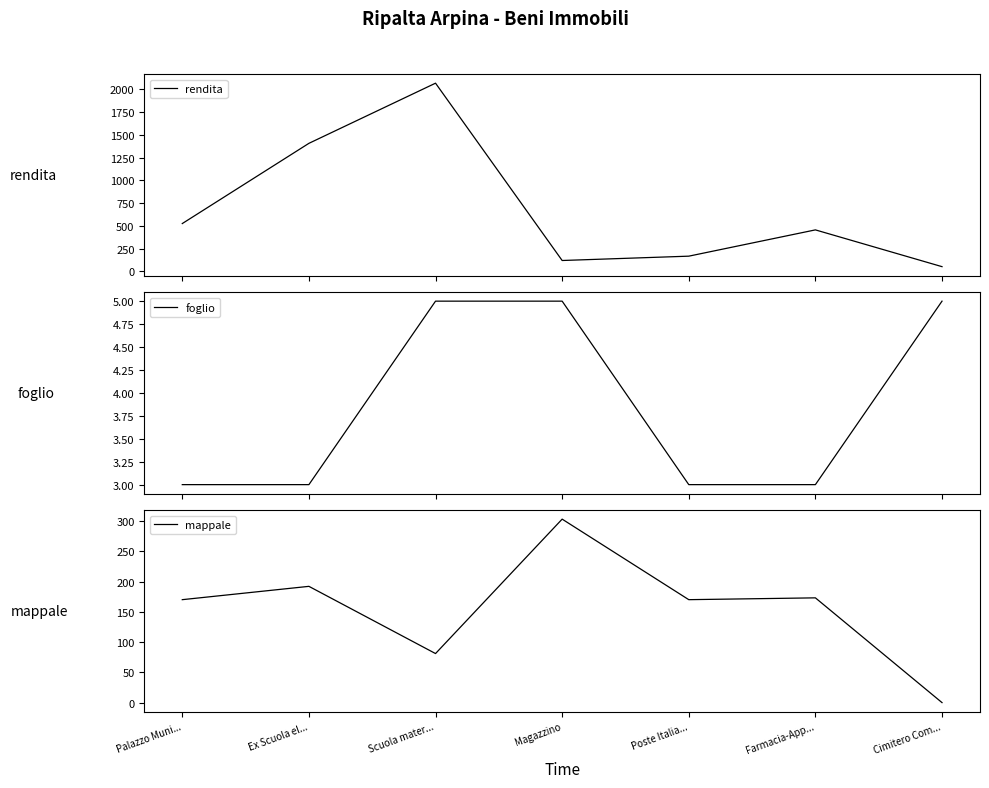

Rank the series by their average value, from lowest to highest.

foglio, mappale, rendita